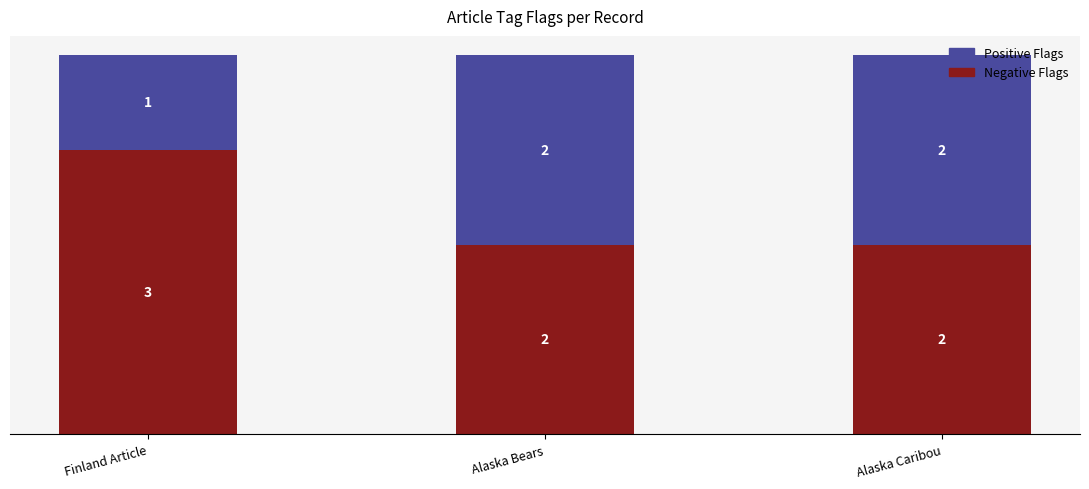

What is the total value across all series at Alaska Bears?

4